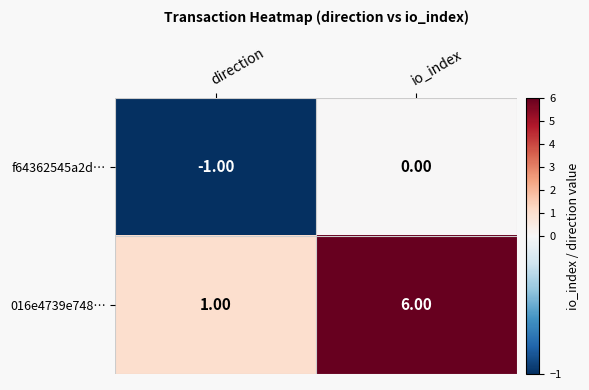

Where is f64362545a2d… nearest to the value 0?

io_index